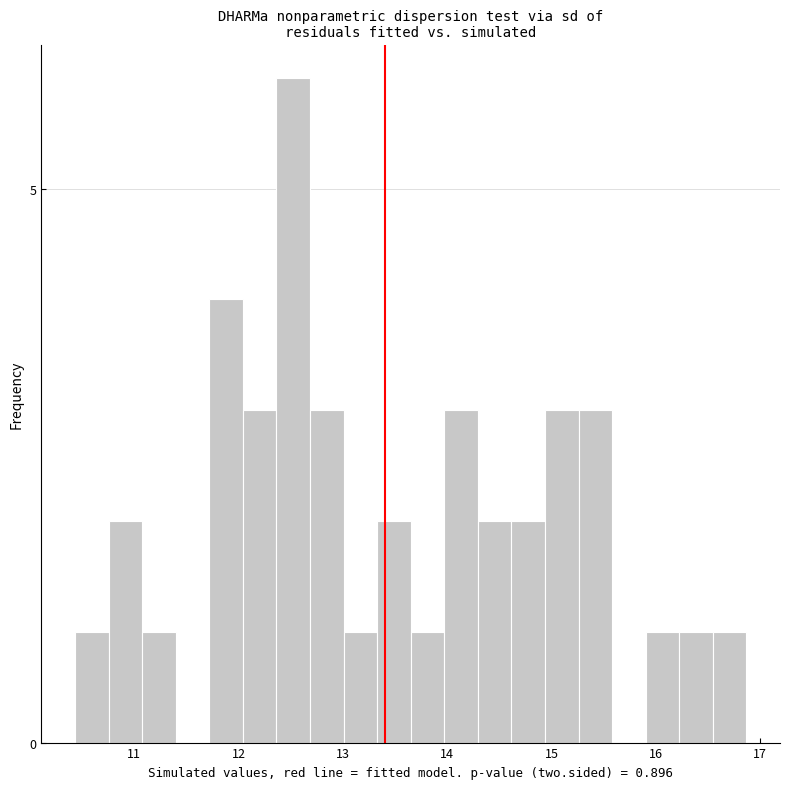

Read against the x-axis, roughly where is the centre of the tallest bar?

12.5